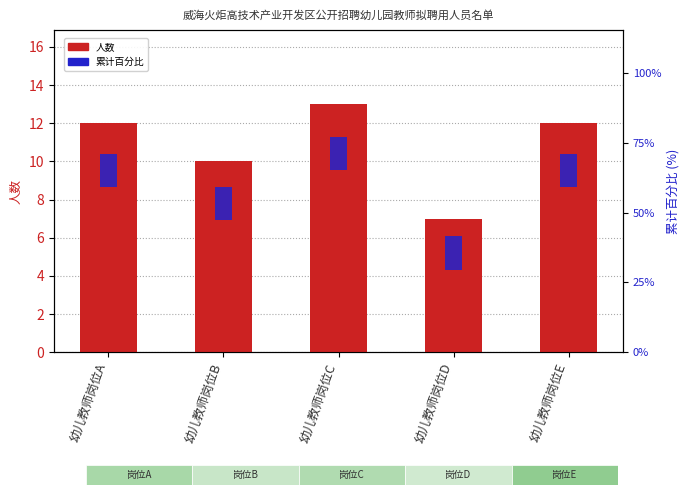

How many groups of bars are there?

5